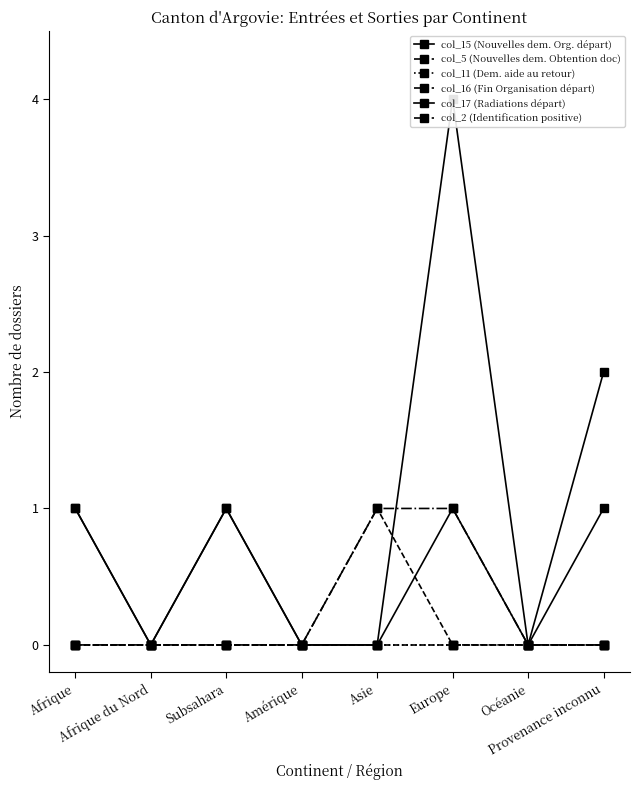

What are all the series names shown in the legend?

col_15 (Nouvelles dem. Org. départ), col_5 (Nouvelles dem. Obtention doc), col_11 (Dem. aide au retour), col_16 (Fin Organisation départ), col_17 (Radiations départ), col_2 (Identification positive)